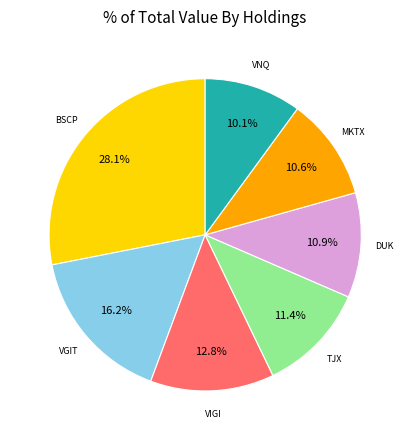

Does any single category account for the majority?

No